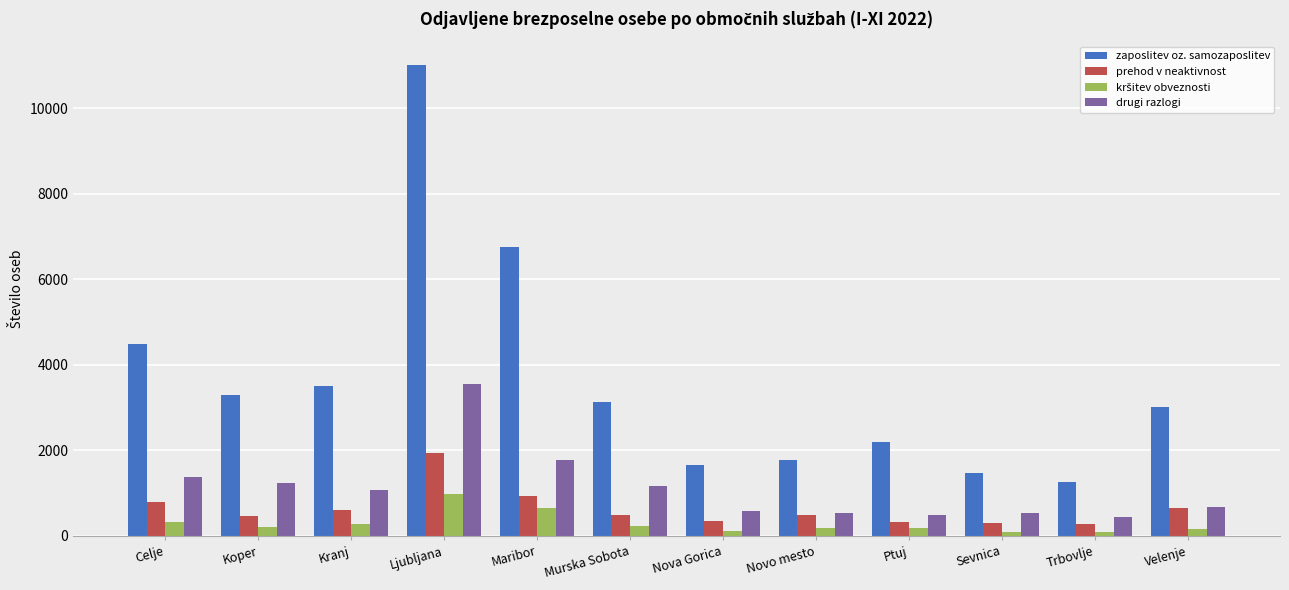

What is the difference between the highest and lowest values at Celje?

4152